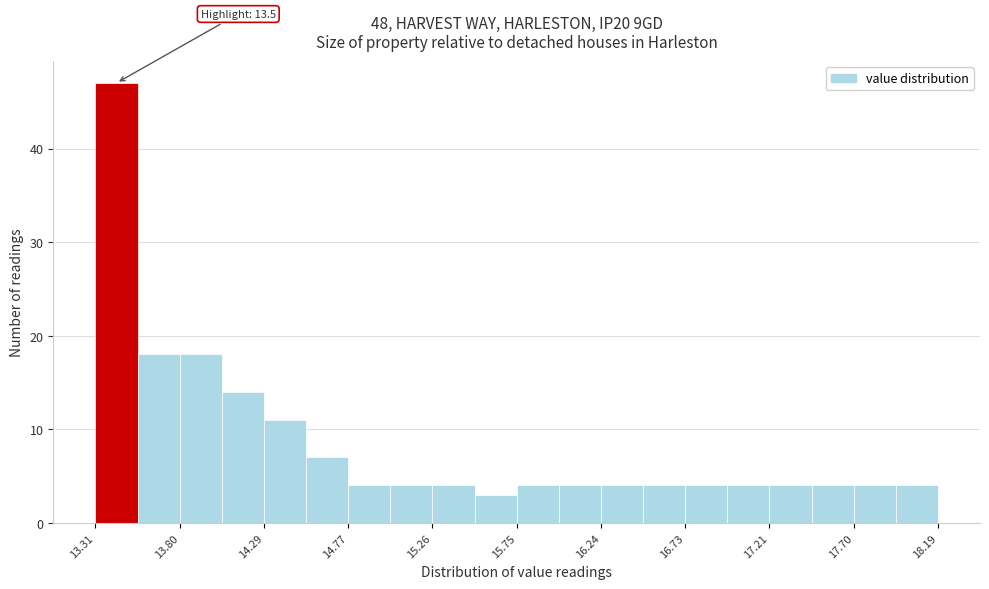

Over which range of the x-axis is the bar tallest?

13.30 to 13.55